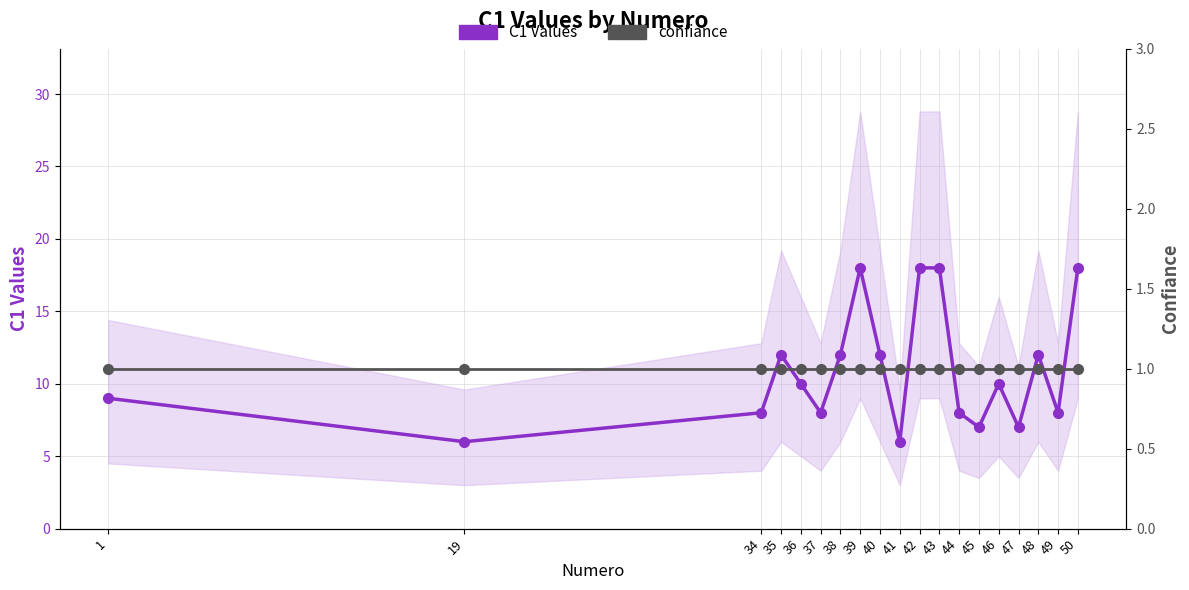

True or false: C1 Values and confiance cross at least once.

False